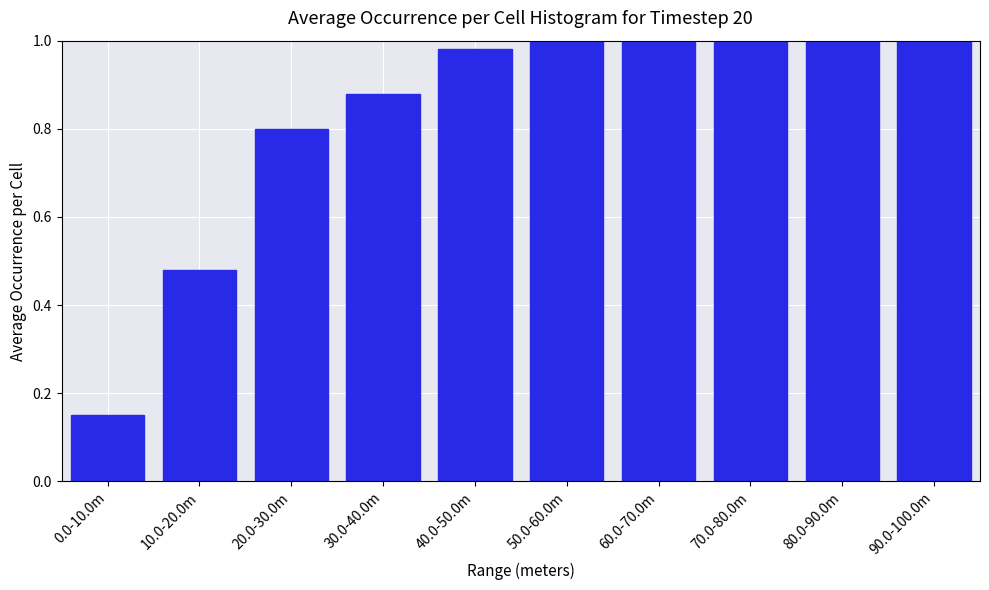

What is the sum of the values at 20.0-30.0m and 30.0-40.0m?

1.7